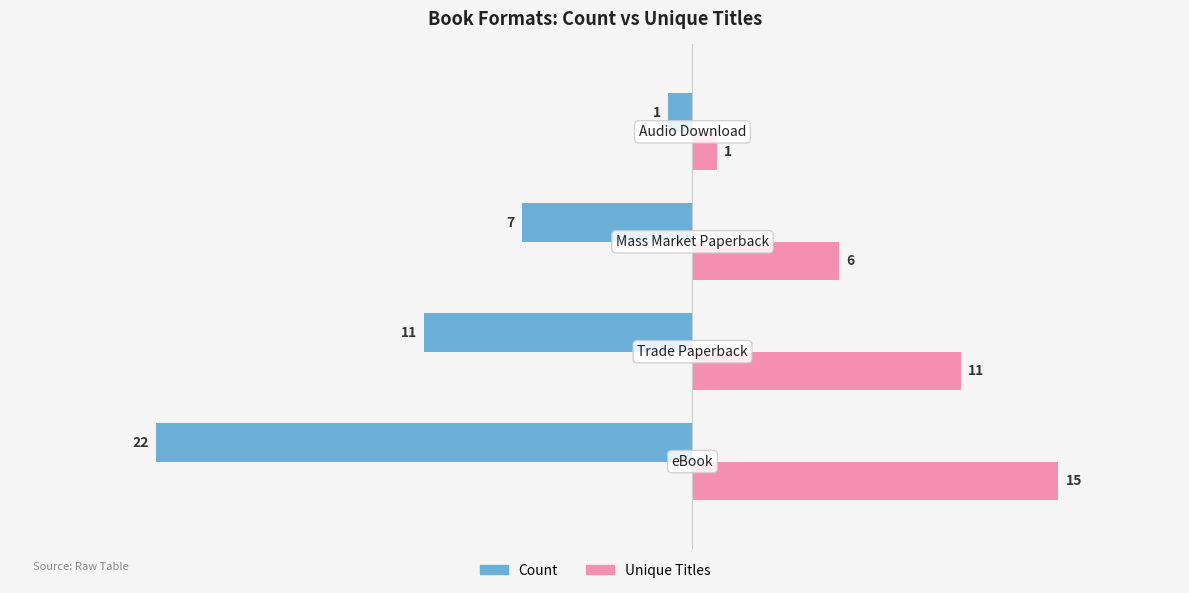

Which series has the largest range (max minus min)?

Count